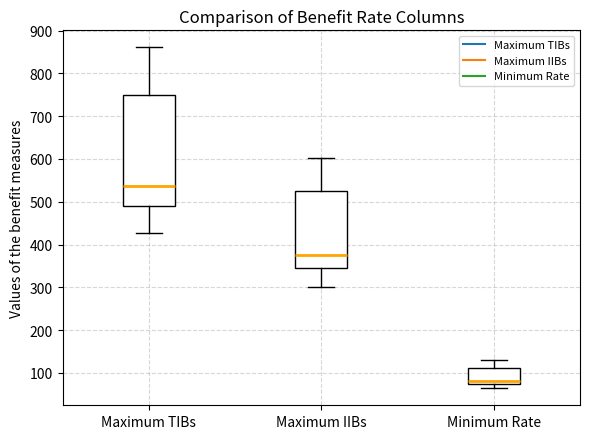

Where does the median line of the box for Minimum Rate sit on the y-axis? The values are not printed on the chart, so give them approximately, as read against the axis.

80